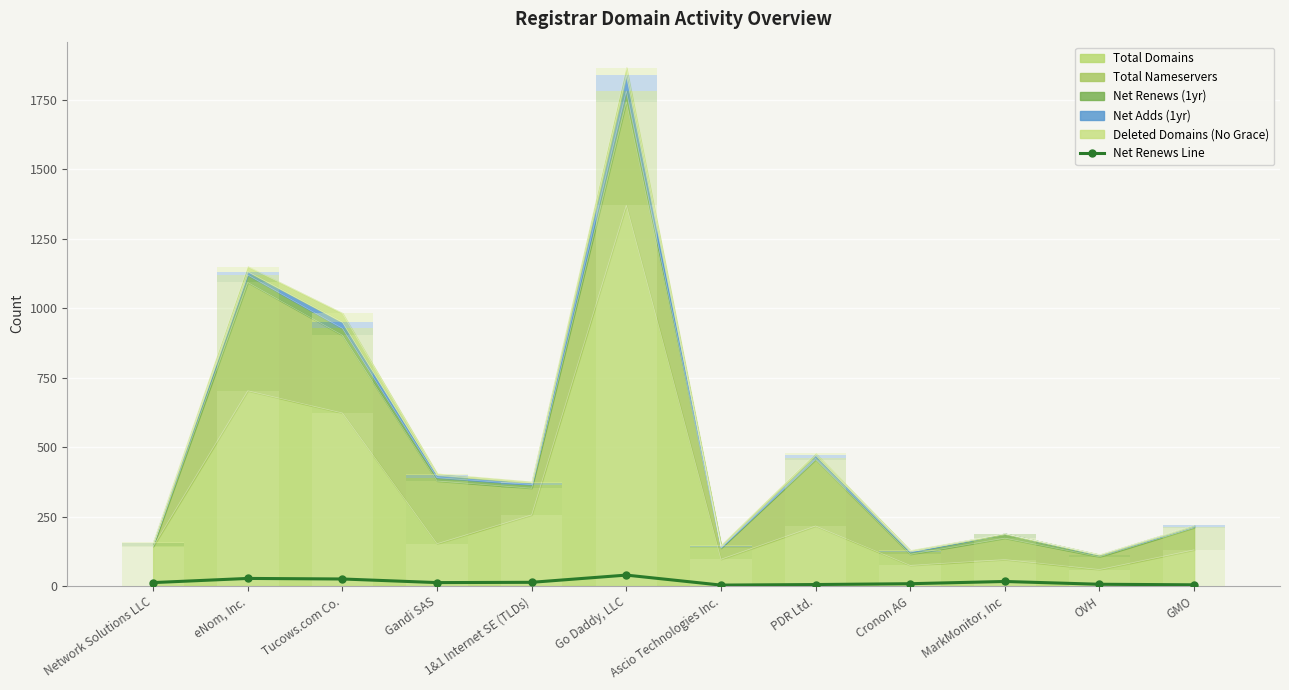

How many bars are there in total?

12